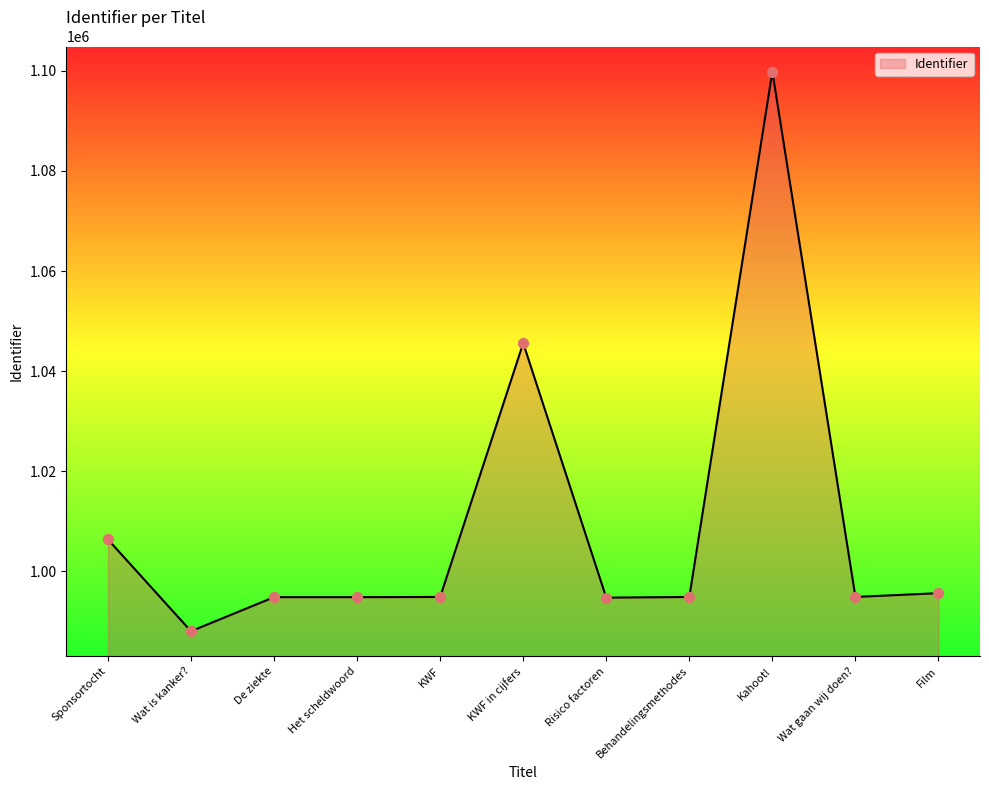

What is the change in value from Wat is kanker? to Film?

+7598